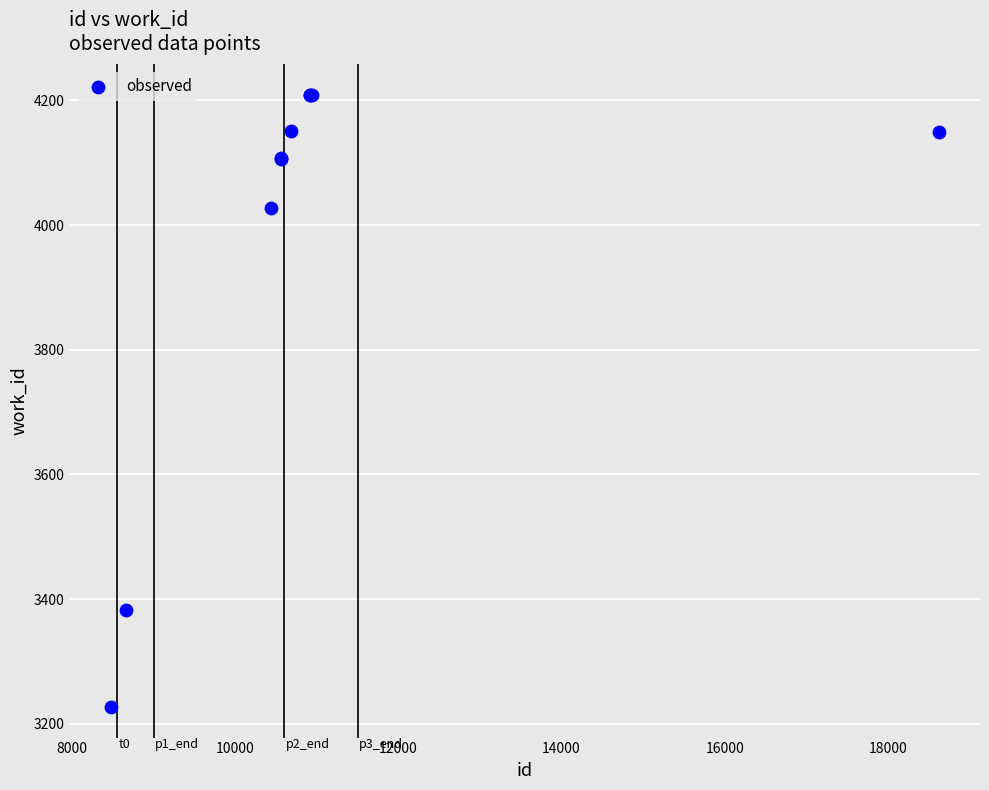

What Y value in the scatter plot is closest to 3718?

4028